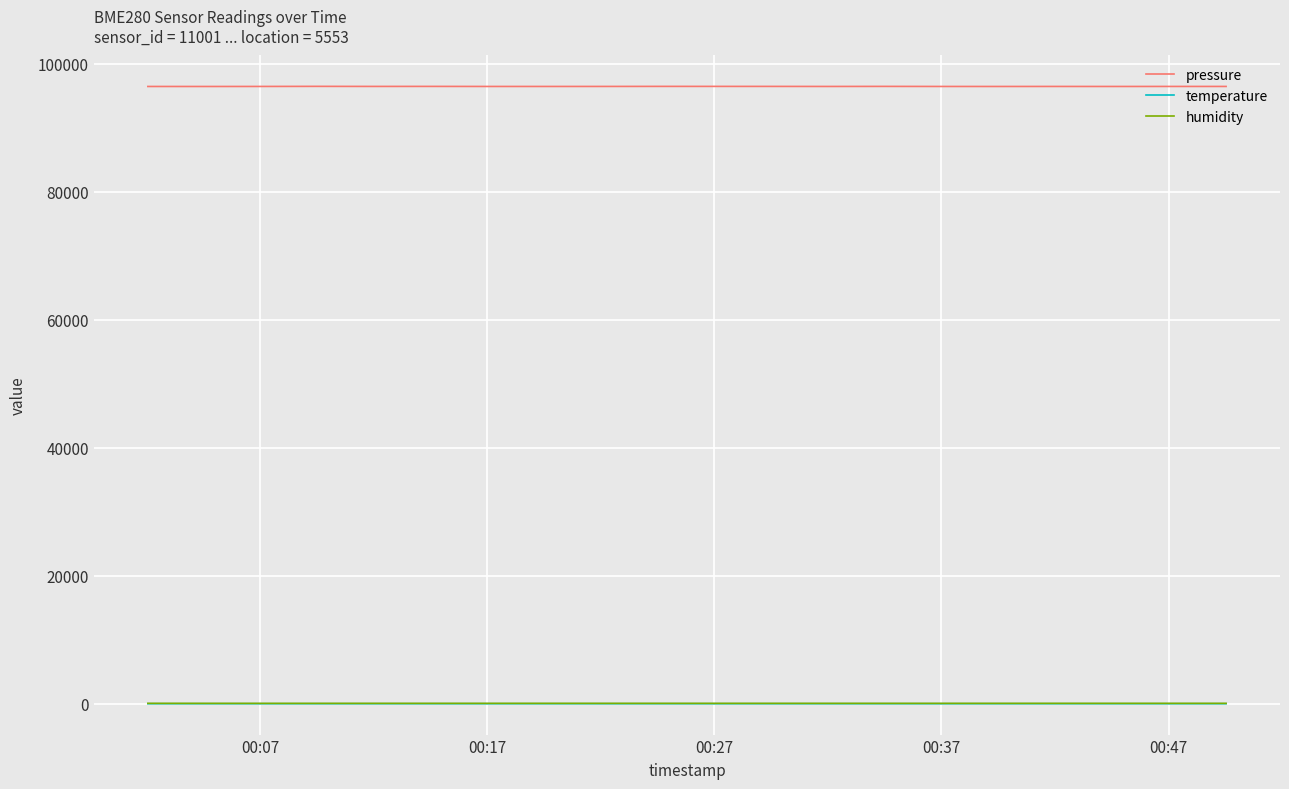

Which series has the largest total across all categories?

pressure